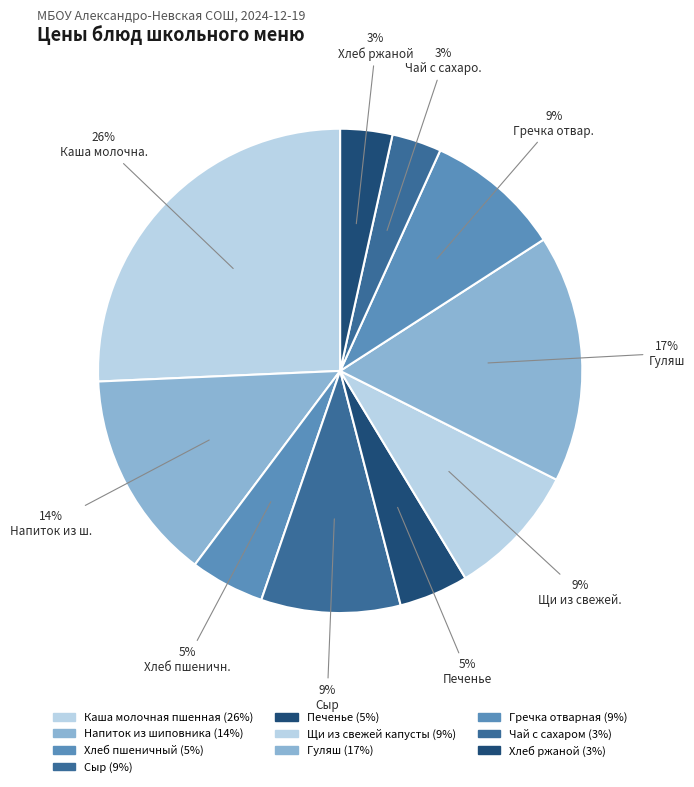

Which slice is the largest?

Каша молочная пшенная